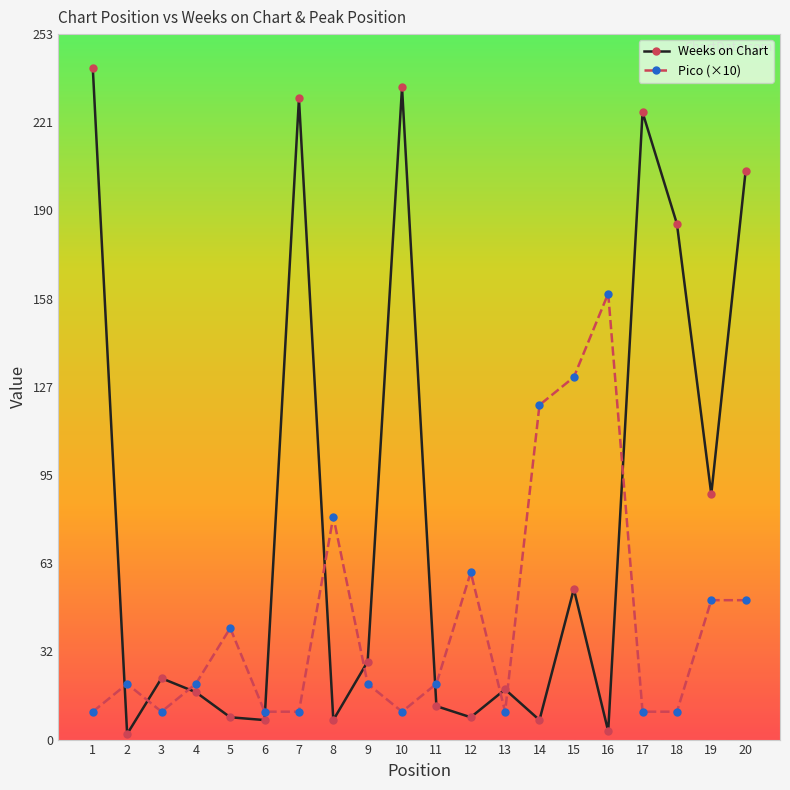

Which series has the largest range (max minus min)?

Weeks on Chart